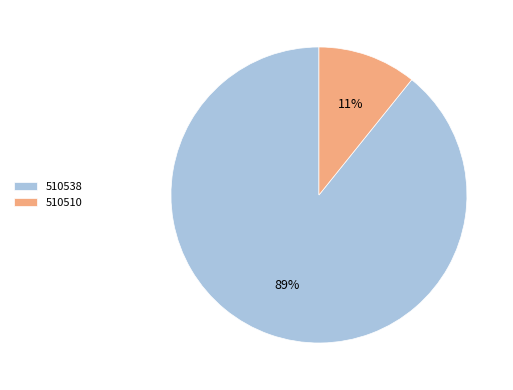

To the nearest percent, what is the difference between the largest and smallest slice percentages?

78%